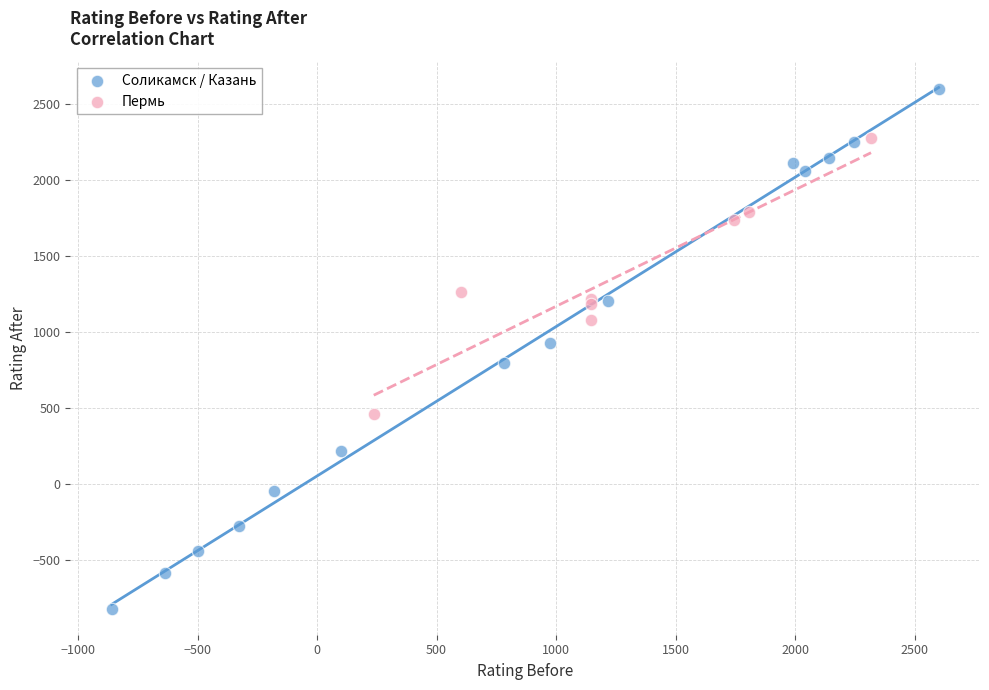

Which series has the largest Y range (max minus min)?

Соликамск / Казань